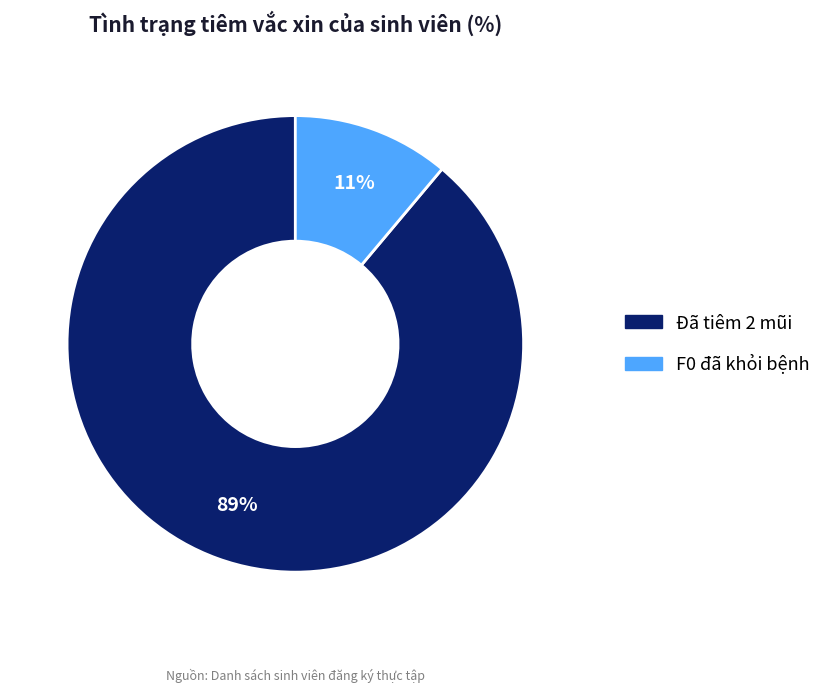

Is it true that F0 đã khỏi bệnh is 2% of the pie?

False